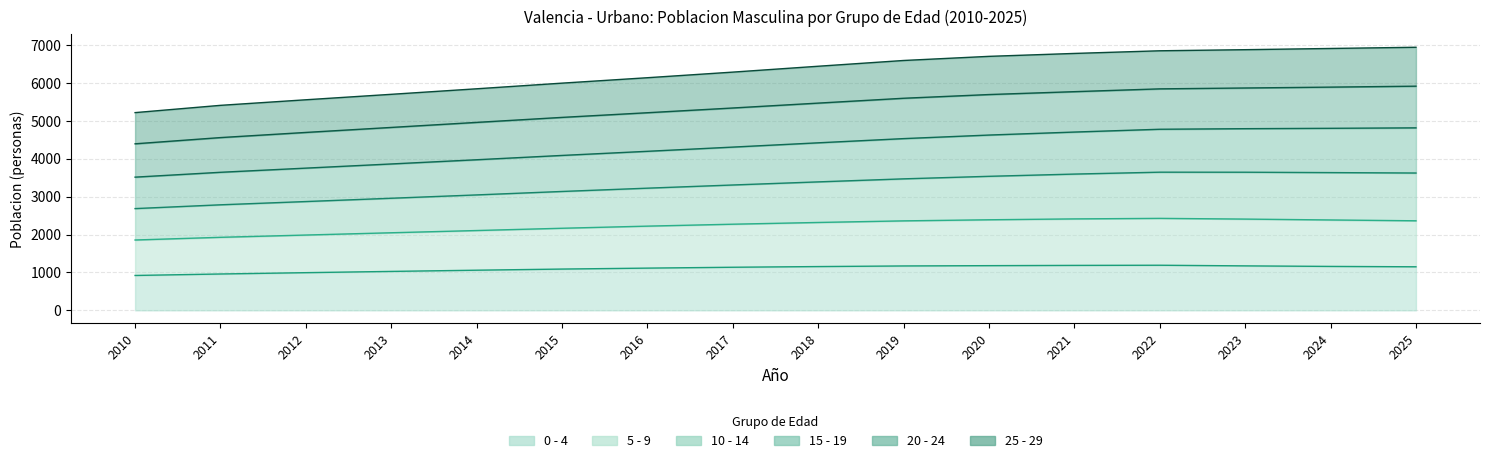

True or false: 20 - 24 has a value of 2296 at 2019.

False